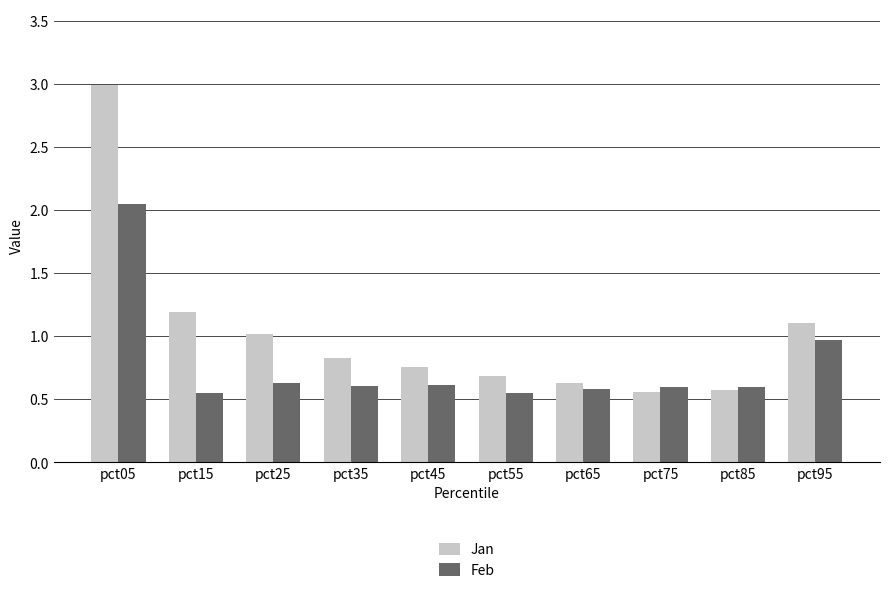

Does the chart contain any negative values?

No